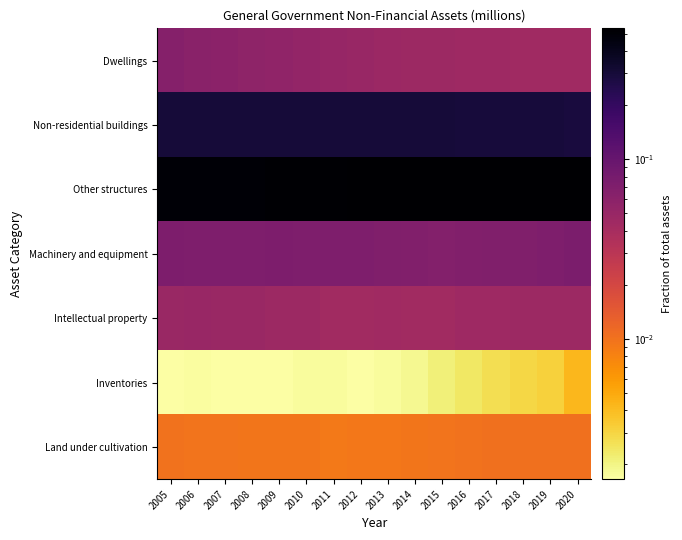

Reading left to right, extract all data points from this chart.

Dwellings: 2005=0.1	2006=0.1	2007=0.1	2008=0.1	2009=0.1	2010=0.1	2011=0.1	2012=0.0	2013=0.0	2014=0.0	2015=0.0	2016=0.0	2017=0.0	2018=0.0	2019=0.0	2020=0.0
Non-residential buildings: 2005=0.3	2006=0.3	2007=0.3	2008=0.3	2009=0.3	2010=0.3	2011=0.3	2012=0.3	2013=0.3	2014=0.3	2015=0.3	2016=0.3	2017=0.3	2018=0.3	2019=0.3	2020=0.3
Other structures: 2005=0.5	2006=0.5	2007=0.5	2008=0.5	2009=0.5	2010=0.5	2011=0.5	2012=0.5	2013=0.5	2014=0.5	2015=0.5	2016=0.5	2017=0.5	2018=0.5	2019=0.5	2020=0.5
Machinery and equipment: 2005=0.1	2006=0.1	2007=0.1	2008=0.1	2009=0.1	2010=0.1	2011=0.1	2012=0.1	2013=0.1	2014=0.1	2015=0.1	2016=0.1	2017=0.1	2018=0.1	2019=0.1	2020=0.1
Intellectual property: 2005=0.0	2006=0.0	2007=0.0	2008=0.0	2009=0.0	2010=0.0	2011=0.0	2012=0.0	2013=0.0	2014=0.0	2015=0.0	2016=0.0	2017=0.0	2018=0.0	2019=0.0	2020=0.0
Inventories: 2005=0.0	2006=0.0	2007=0.0	2008=0.0	2009=0.0	2010=0.0	2011=0.0	2012=0.0	2013=0.0	2014=0.0	2015=0.0	2016=0.0	2017=0.0	2018=0.0	2019=0.0	2020=0.0
Land under cultivation: 2005=0.0	2006=0.0	2007=0.0	2008=0.0	2009=0.0	2010=0.0	2011=0.0	2012=0.0	2013=0.0	2014=0.0	2015=0.0	2016=0.0	2017=0.0	2018=0.0	2019=0.0	2020=0.0